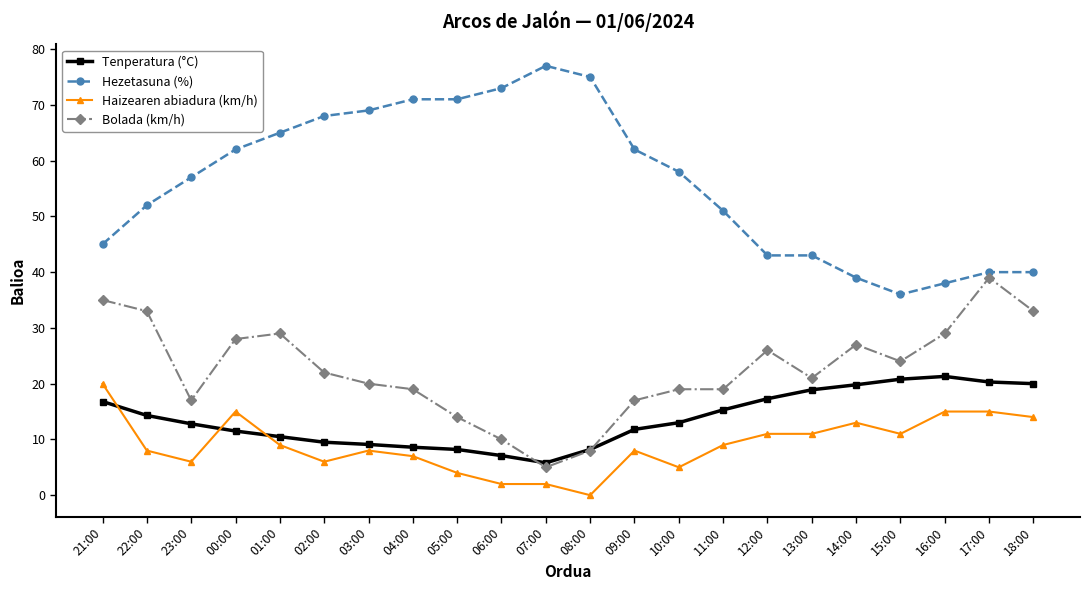

Is it true that Bolada (km/h) equals 14.2 at 01:00?

False